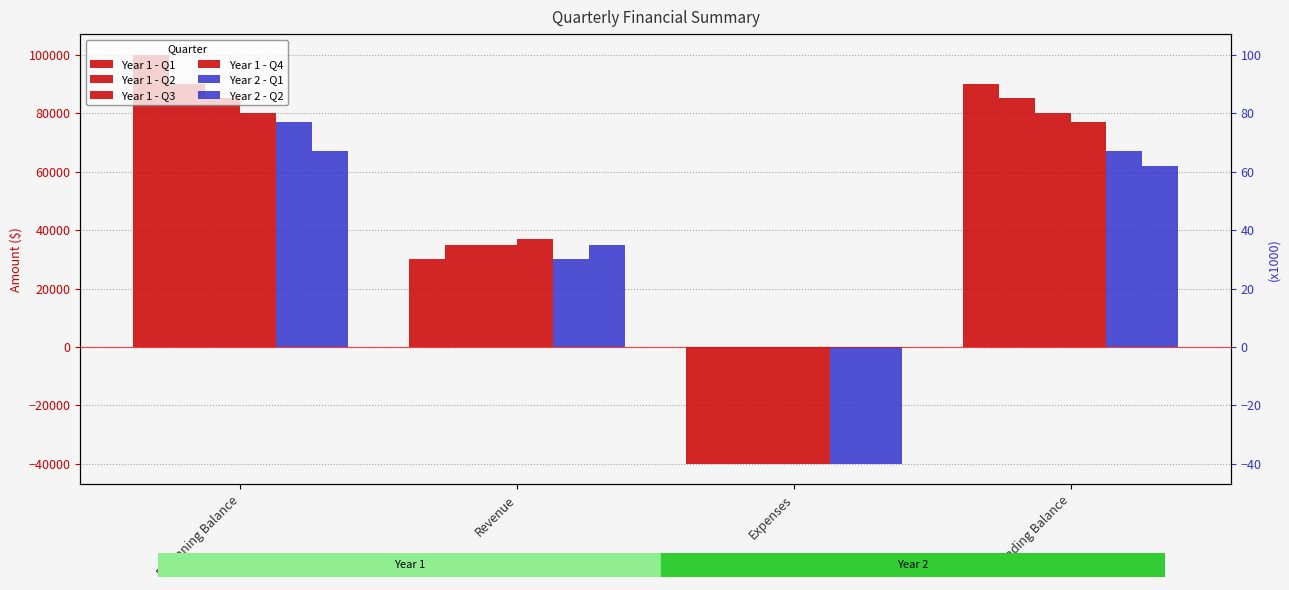

What is the difference between the Year 2 - Q1 values at Beginning Balance and Revenue?

47000